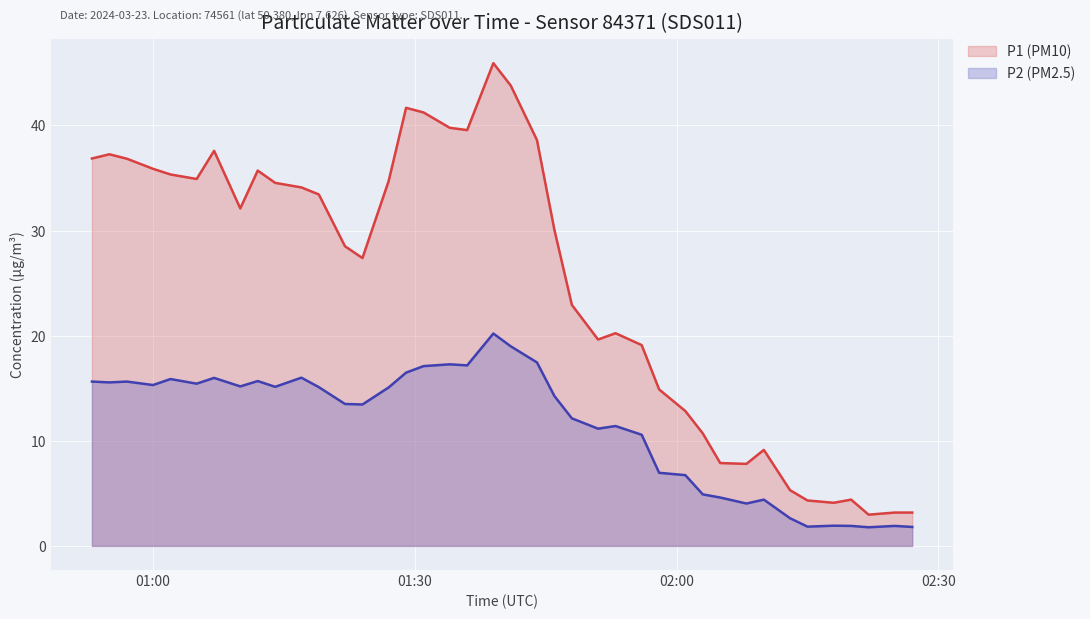

How many interior local peaks does the P2 (PM2.5) series have?

11